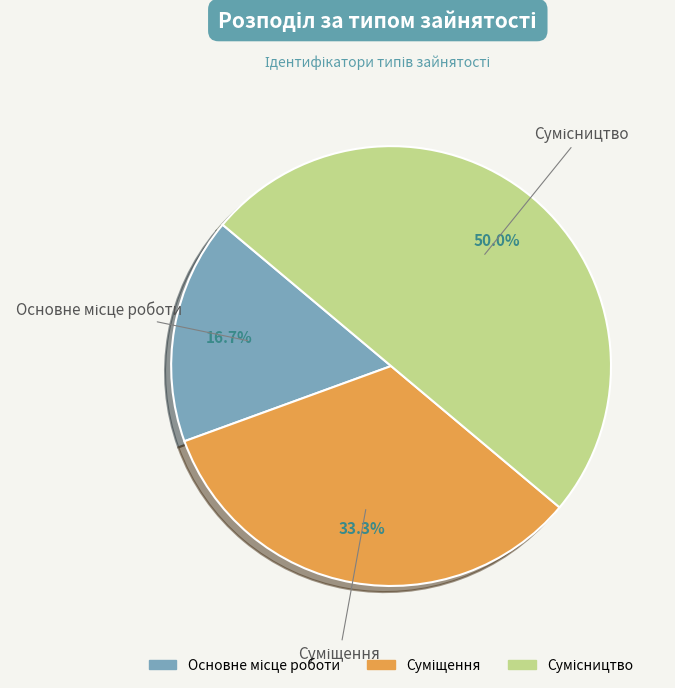

How many segments does this pie chart have?

3